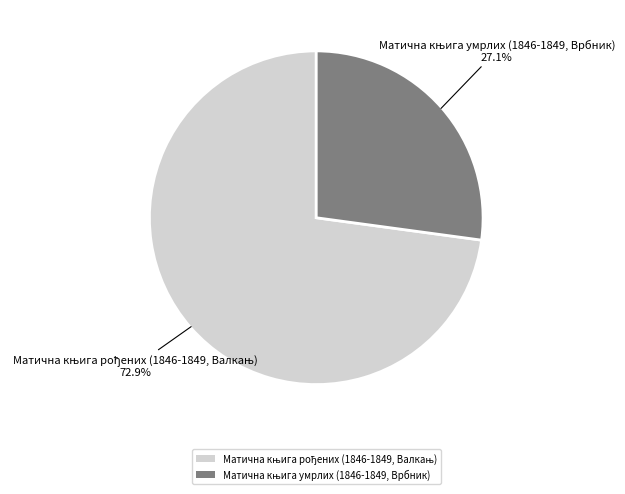

Is there a majority slice in this chart?

Yes